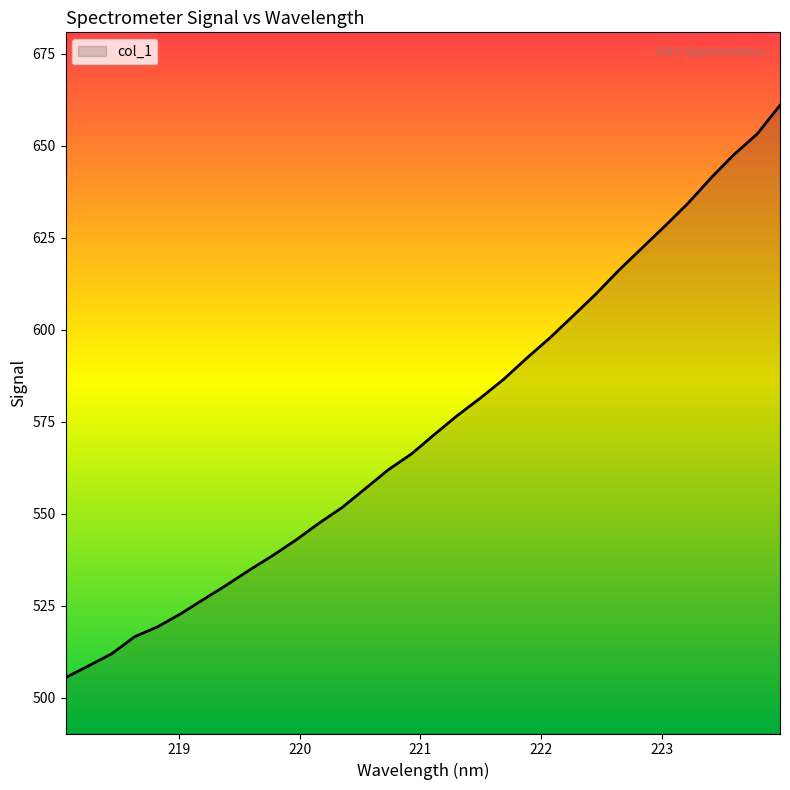

True or false: the data has more than 1 interior local peaks.

False